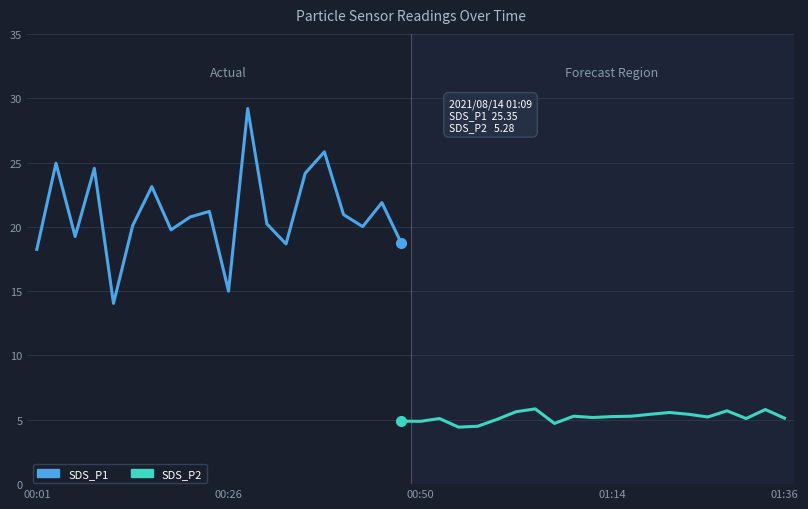

How many categories are shown in the chart?

40